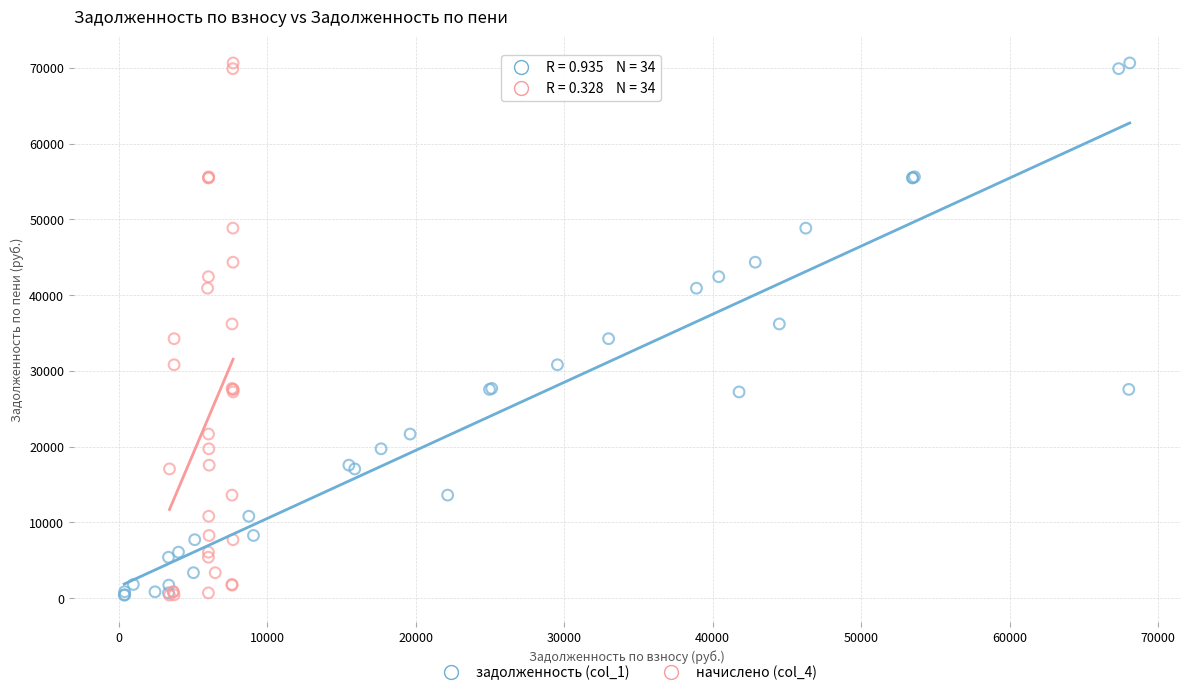

What are all the series names shown in the legend?

задолженность (col_1), начислено (col_4)